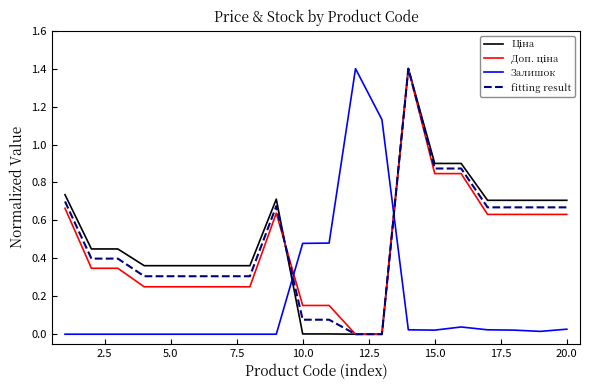

What is the maximum value shown in the chart?

1.4